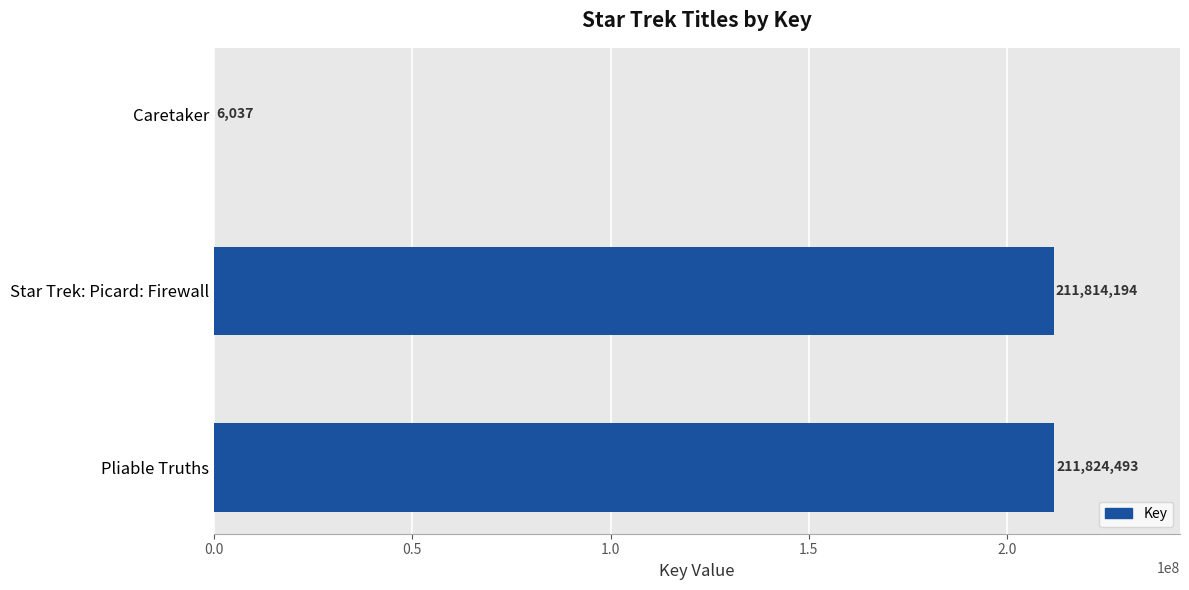

How many categories are shown in the chart?

3